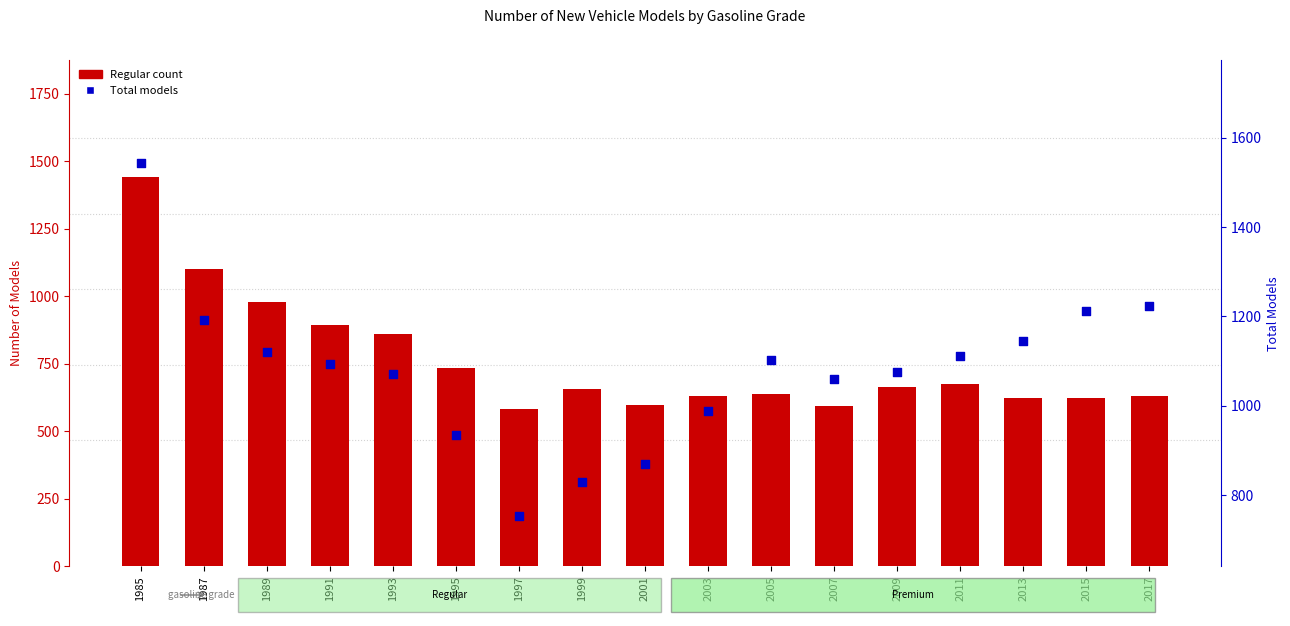

Which series reaches the maximum Y coordinate?

Total